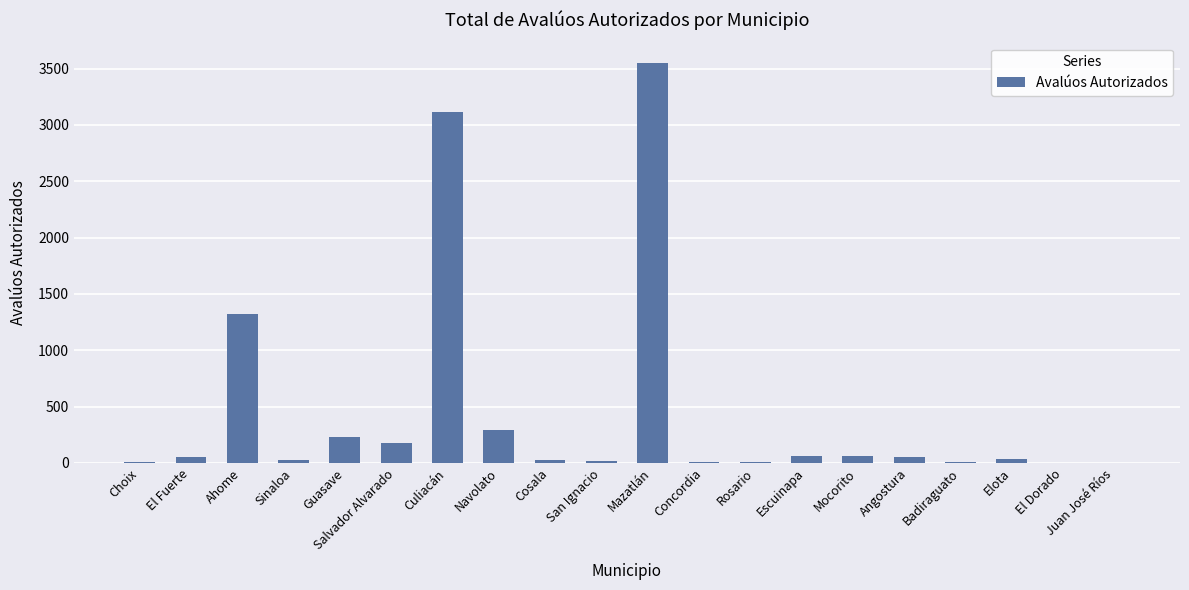

At which category does the chart reach its peak across all series?

Mazatlán